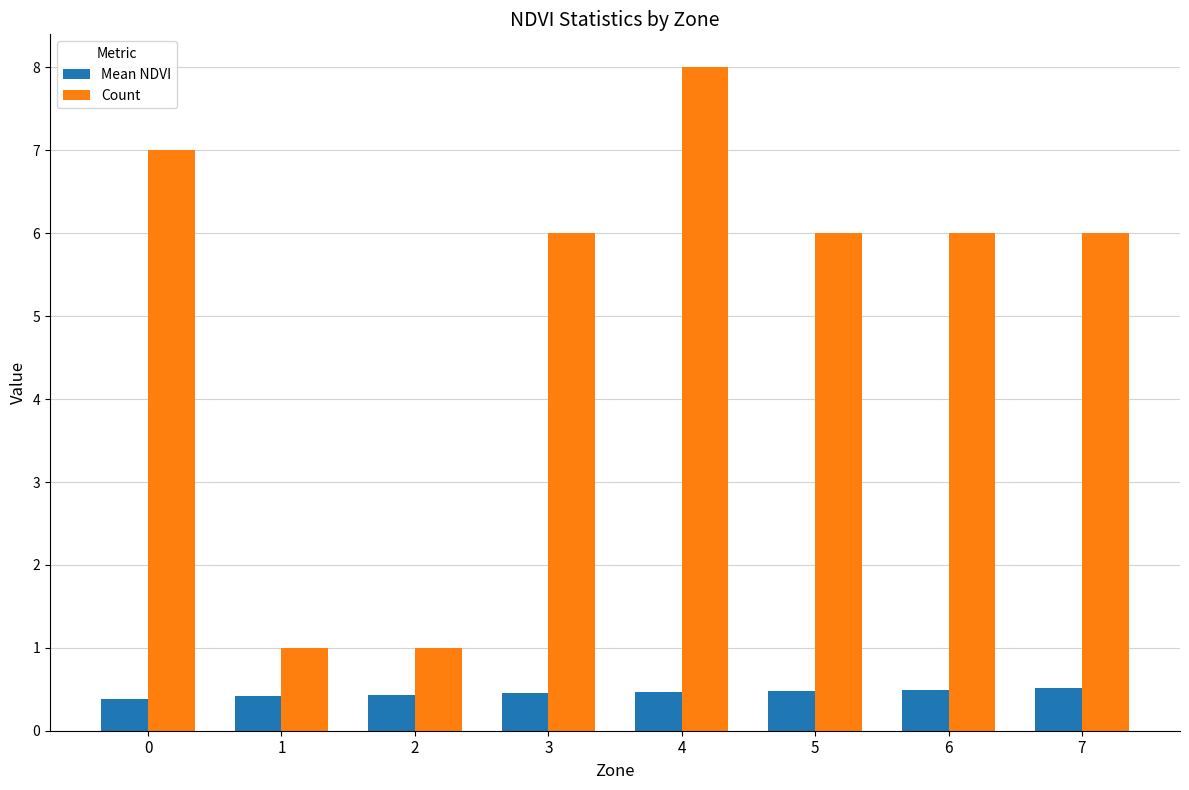

What is the average value of the Mean NDVI series?

0.5